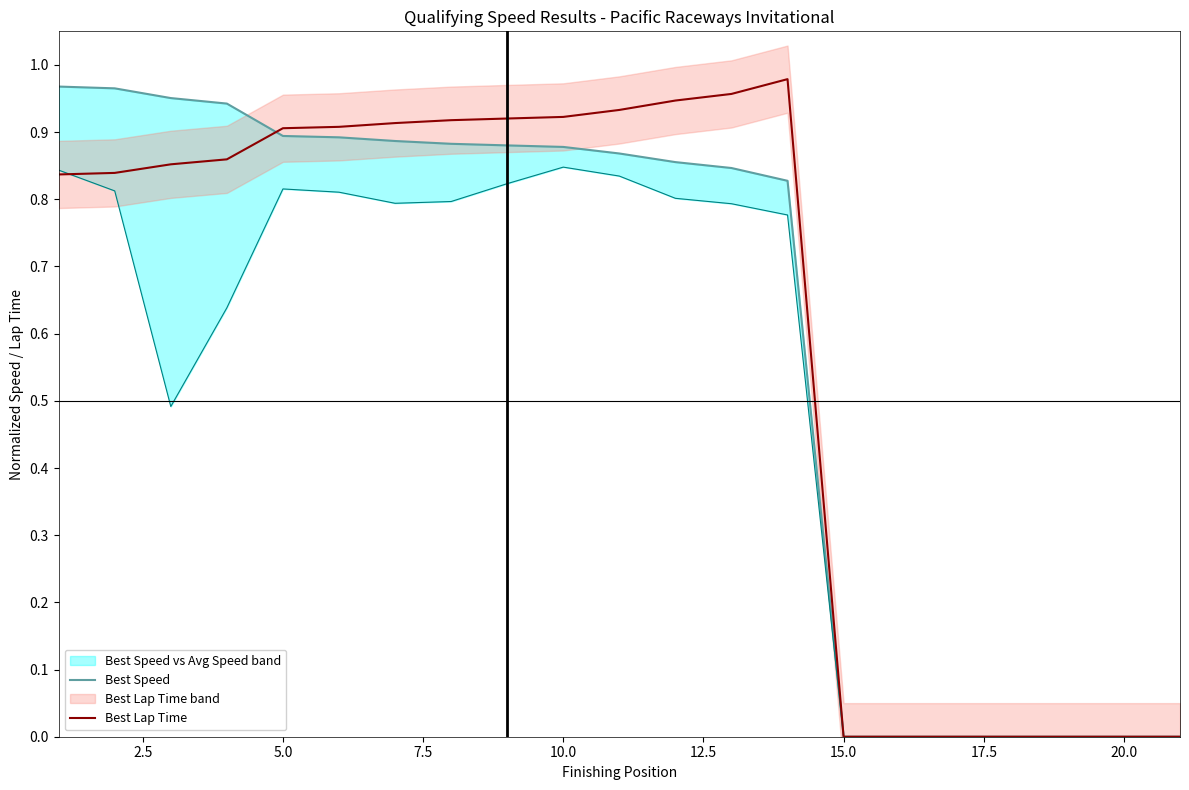

Does the chart display data point markers on the line(s)?

No